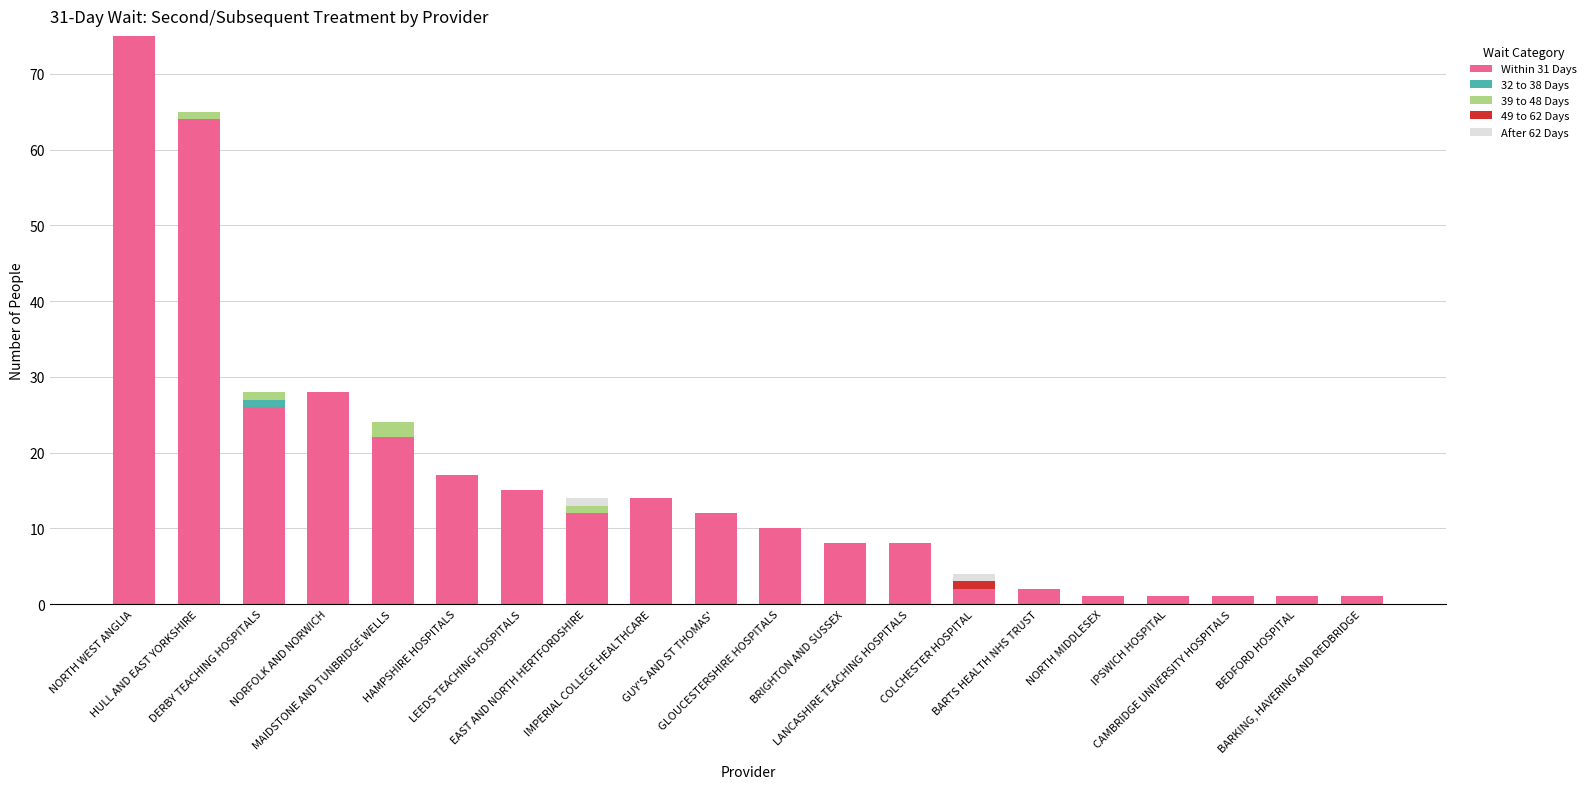

At which label is Within 31 Days closest to 38?

NORFOLK AND NORWICH